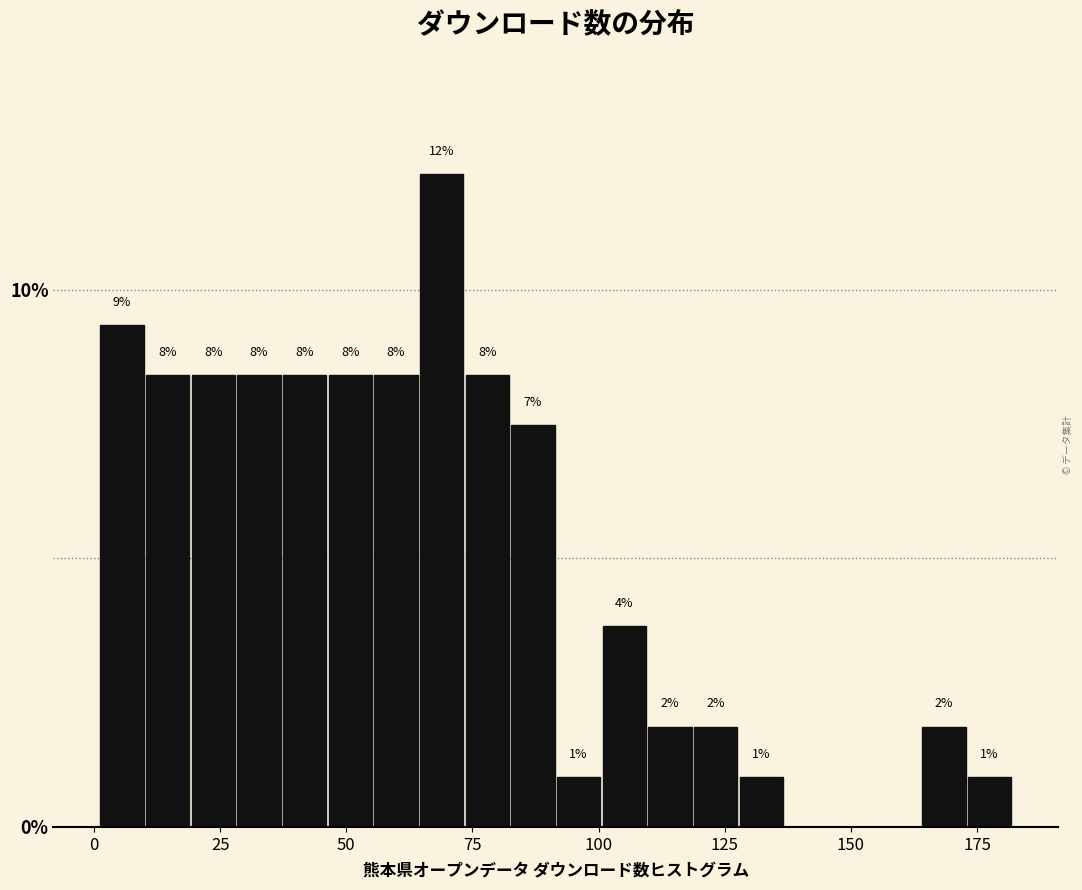

Around what value on the x-axis is the tallest bar? Give the approximate position of its centre, as read against the axis.

70